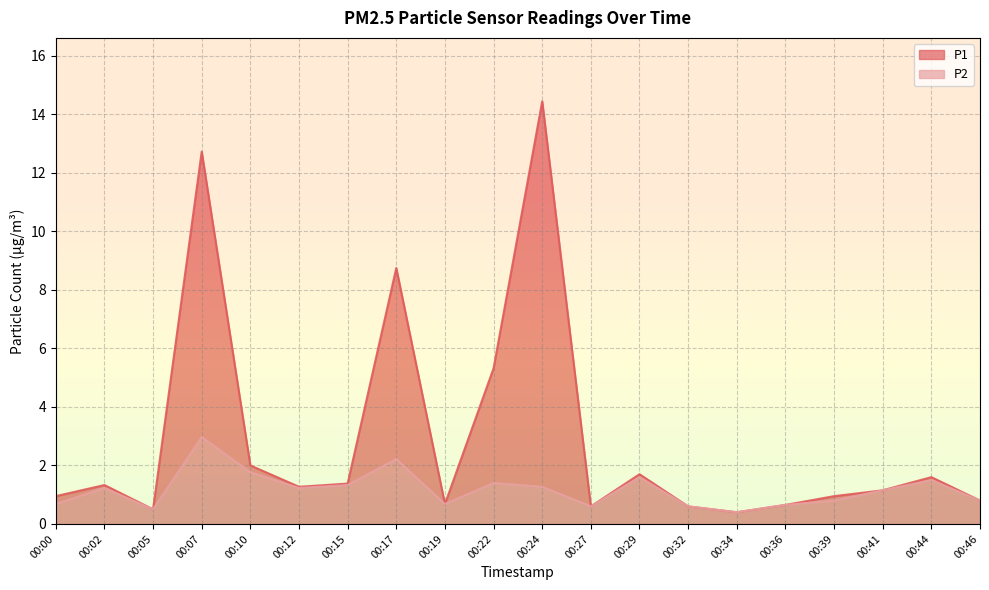

In P1, how many points are lower than both neighbors (excluding endpoints)?

5